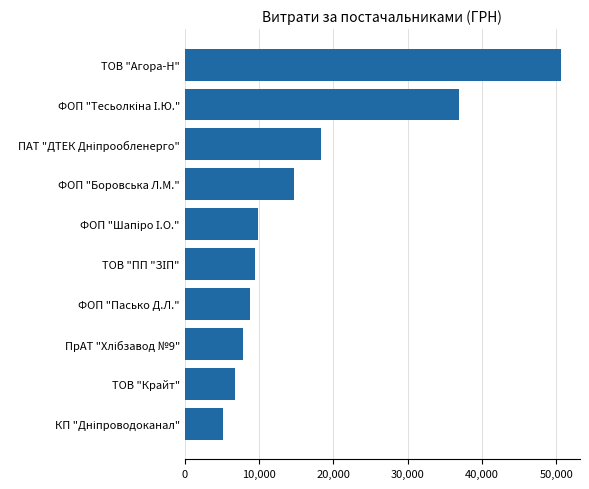

What is the greatest value displayed?

50659.5